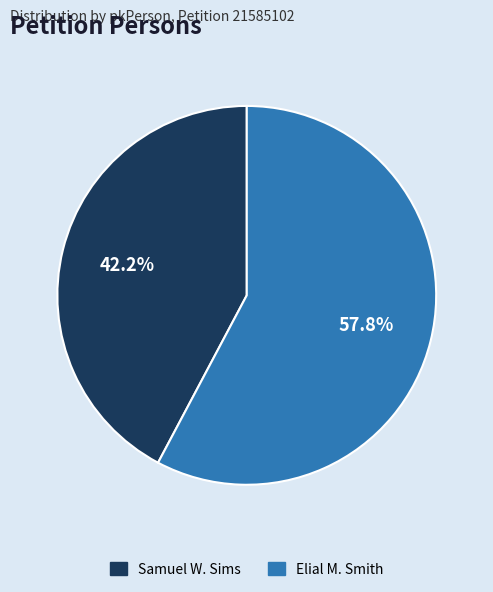

What is the total percentage of Elial M. Smith and Samuel W. Sims?

100.0%